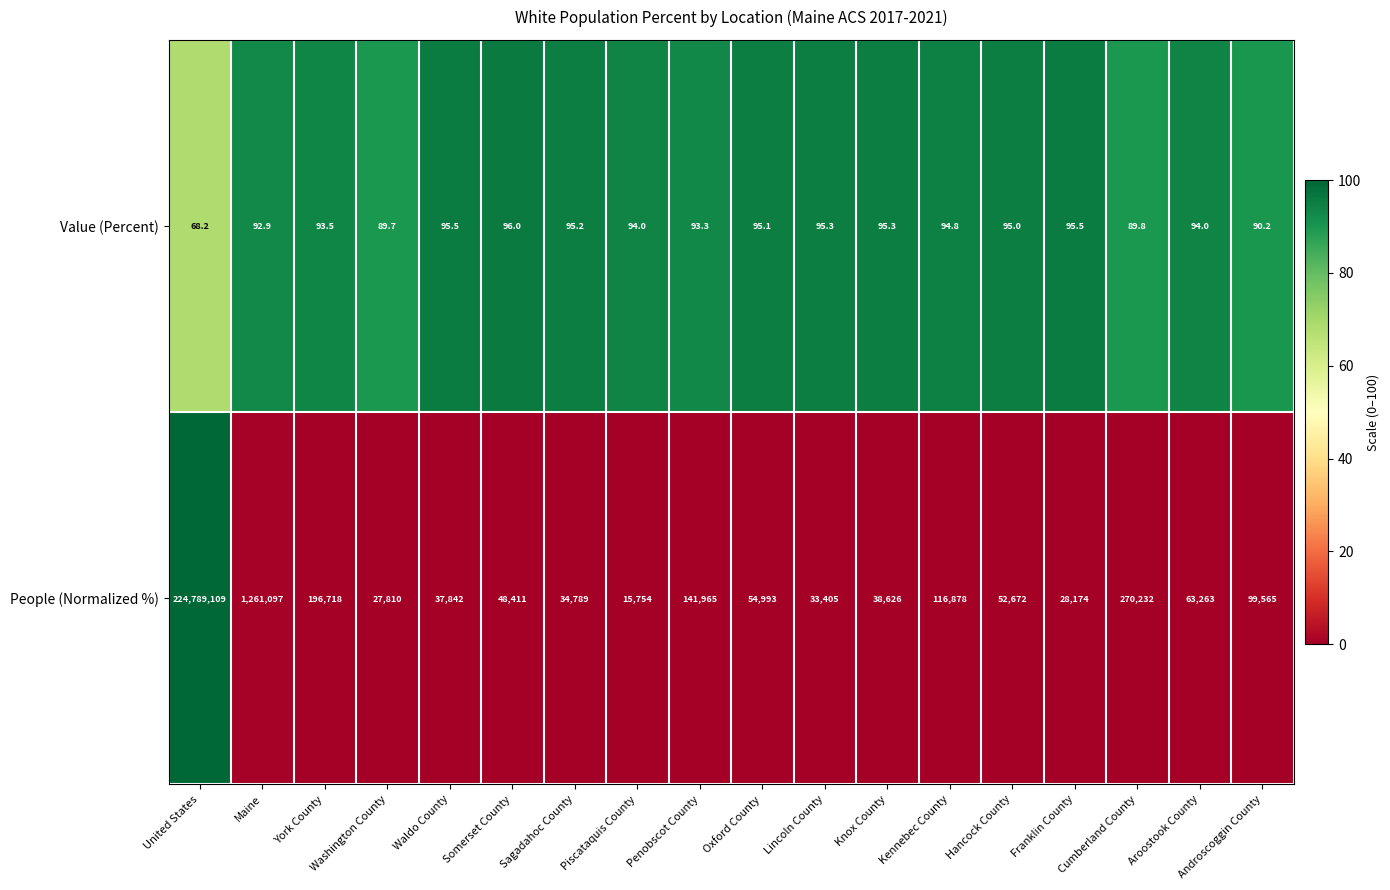

How many distinct data groups are displayed?

2